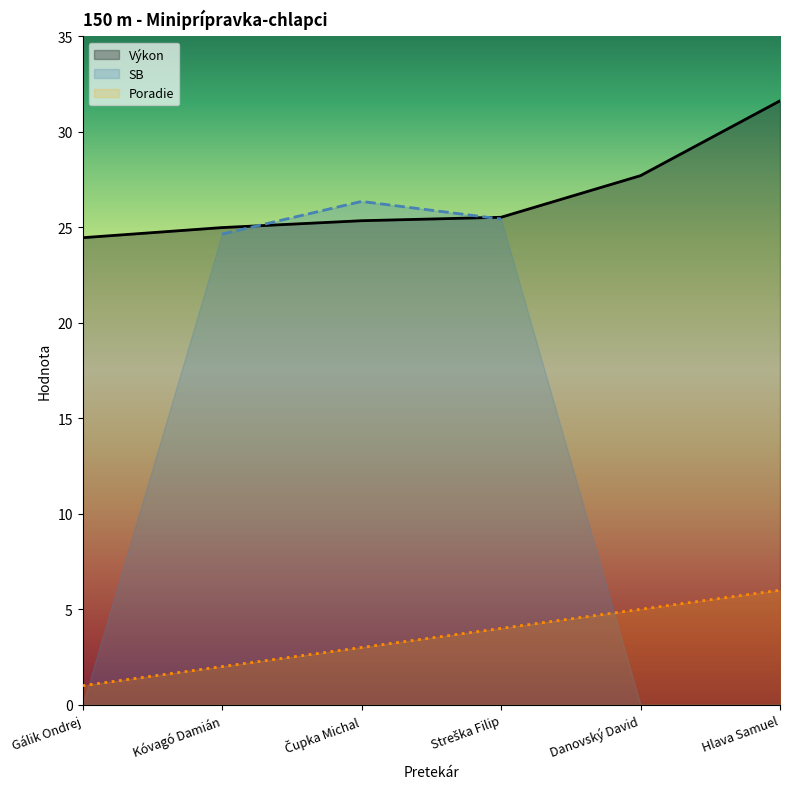

What is the sum of the Poradie values at Hlava Samuel and Čupka Michal?

9.0